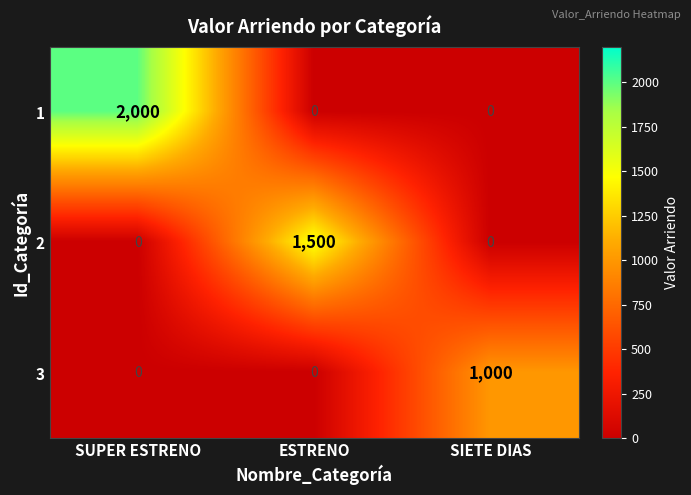

True or false: 1 has a value of -1124 at SIETE DIAS.

False